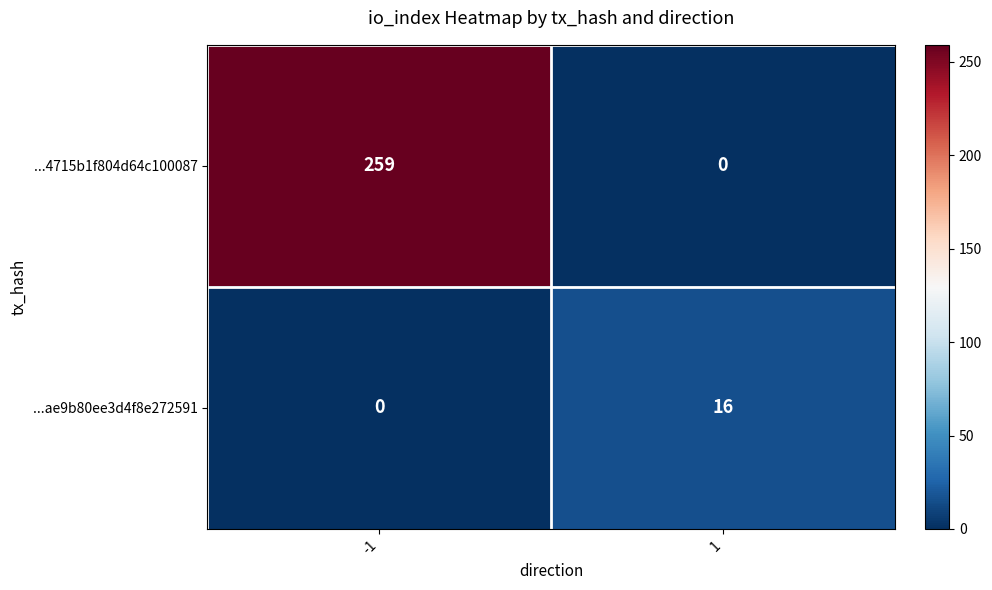

What value does the ...ae9b80ee3d4f8e272591 series have at 1?

16